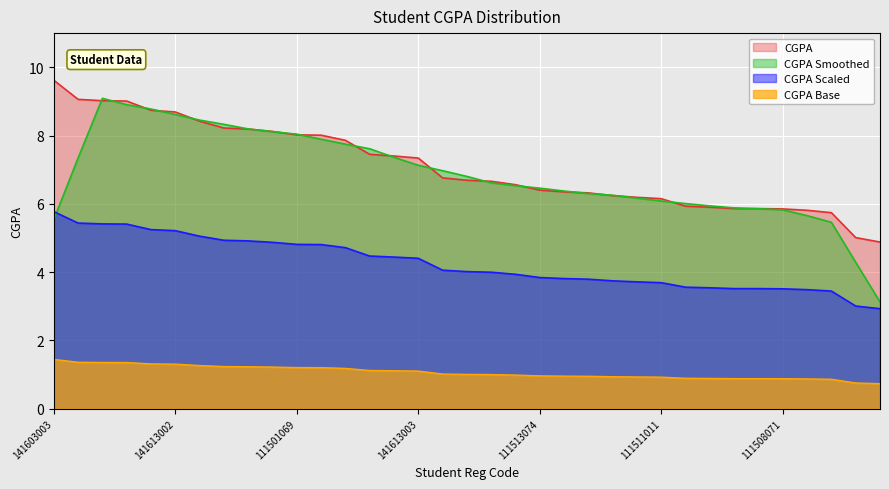

The chart shows a value of 15.2 at 141603003. True or false?

False